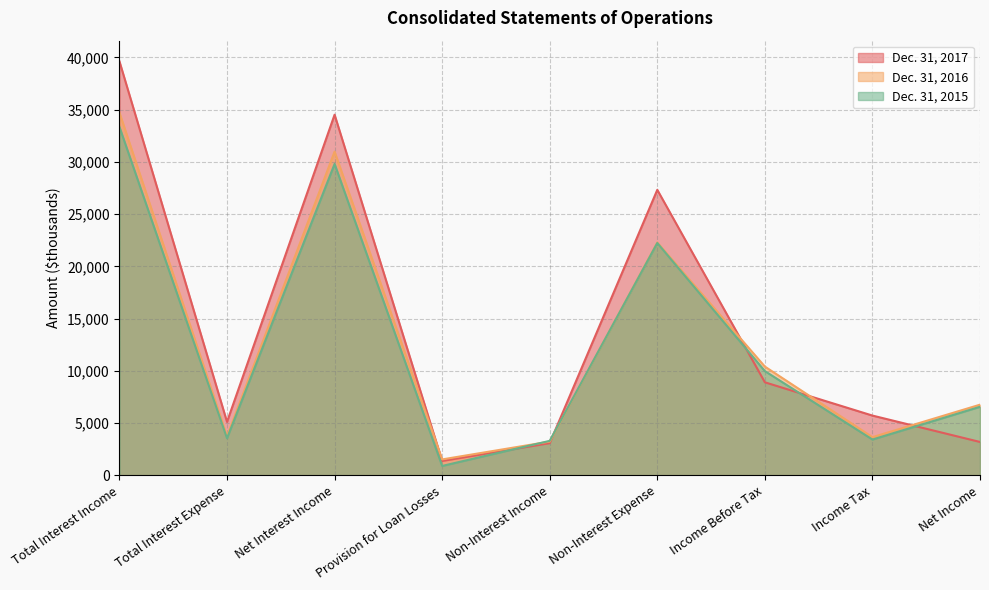

Which series changed the most between Total Interest Expense and Net Income?

Dec. 31, 2016